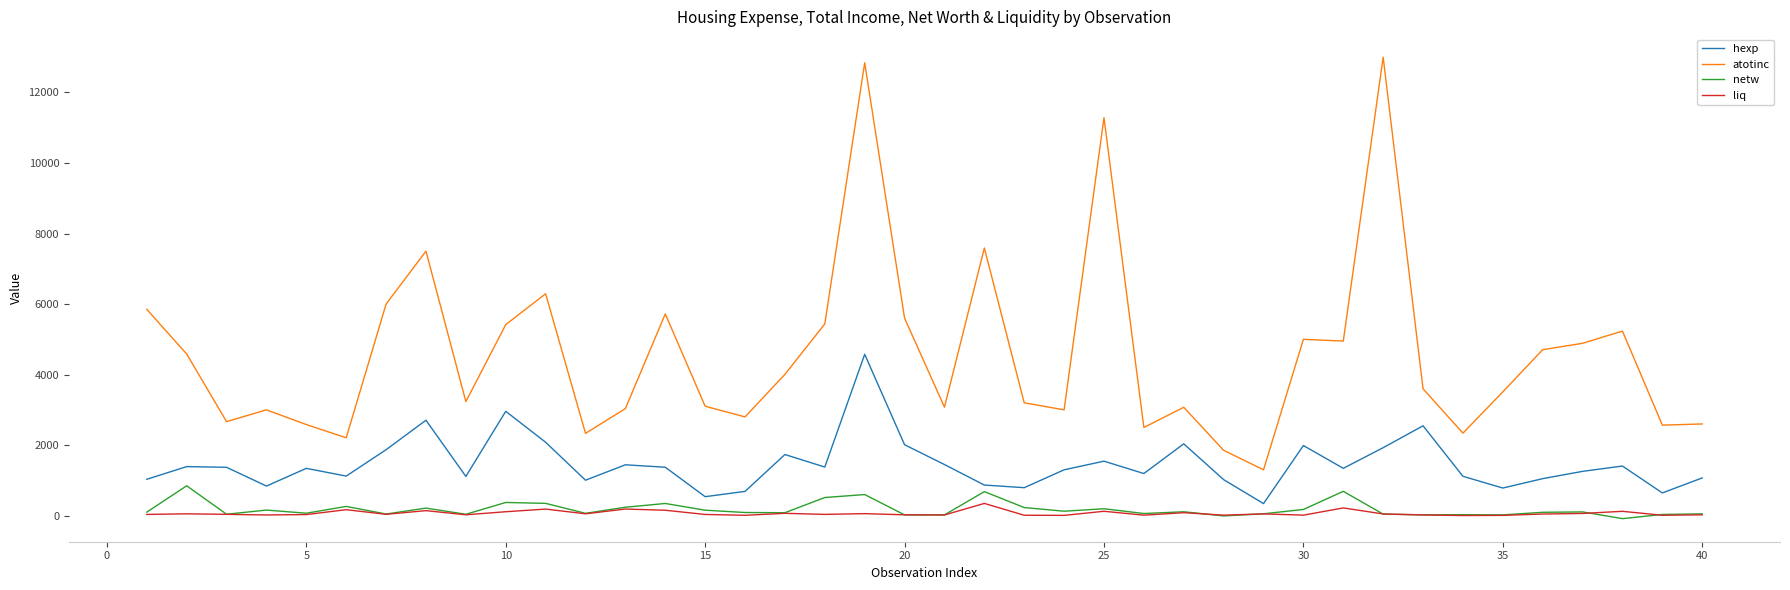

What is the maximum value for netw?

847.0